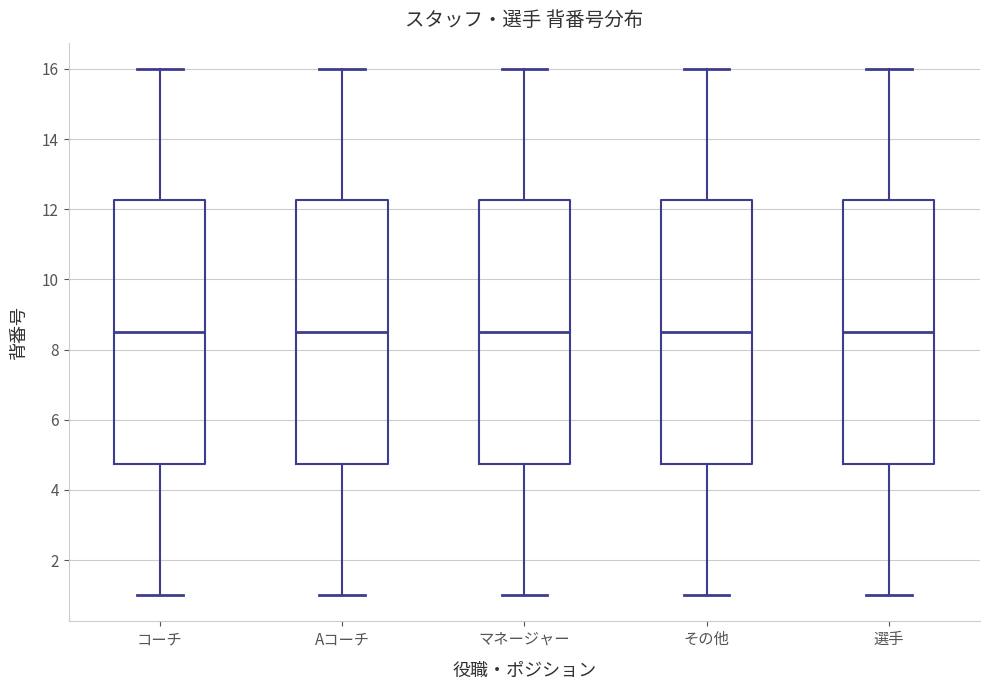

Reading left to right, read every box against the y-axis: the position of its median line, the range the box covers, and the ends of its whiskers. The values are not printed on the chart, so give them approximately, as read against the axis.

コーチ: median 8.6, box 4.8 to 12.2, whiskers 1.0 to 16.0
Aコーチ: median 8.6, box 4.8 to 12.2, whiskers 1.0 to 16.0
マネージャー: median 8.6, box 4.8 to 12.2, whiskers 1.0 to 16.0
その他: median 8.6, box 4.8 to 12.2, whiskers 1.0 to 16.0
選手: median 8.6, box 4.8 to 12.2, whiskers 1.0 to 16.0